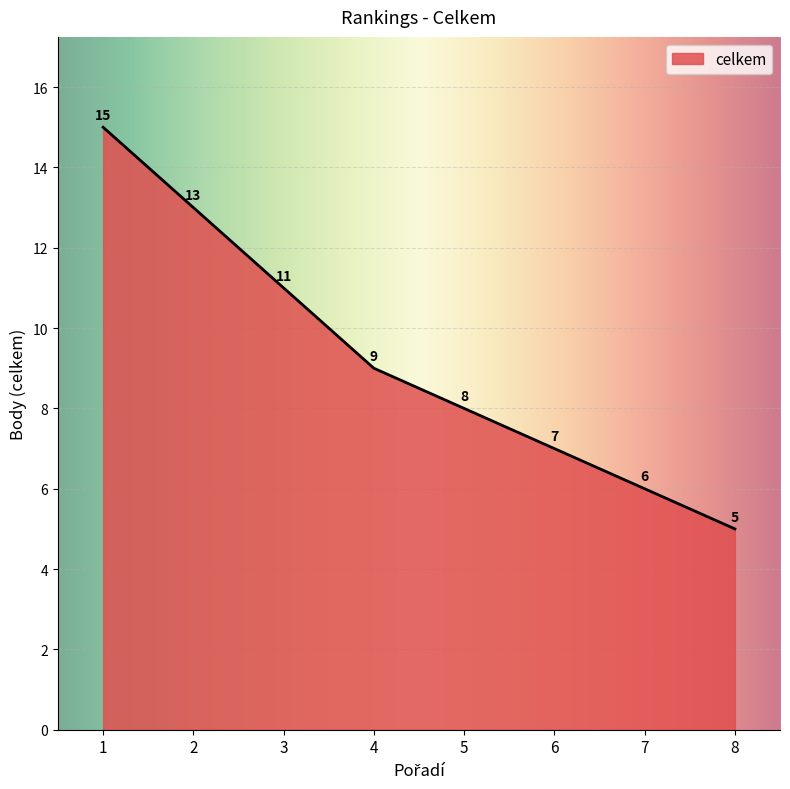

Does the chart have visible grid lines?

Yes